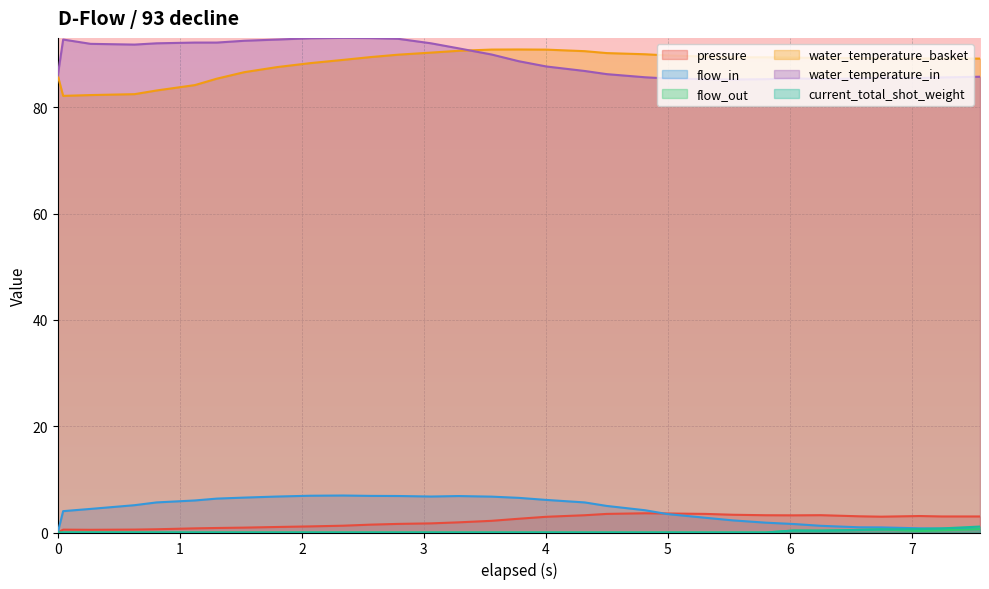

Is the value of water_temperature_basket at 4.993 greater than the value of flow_out at 3.283?

Yes